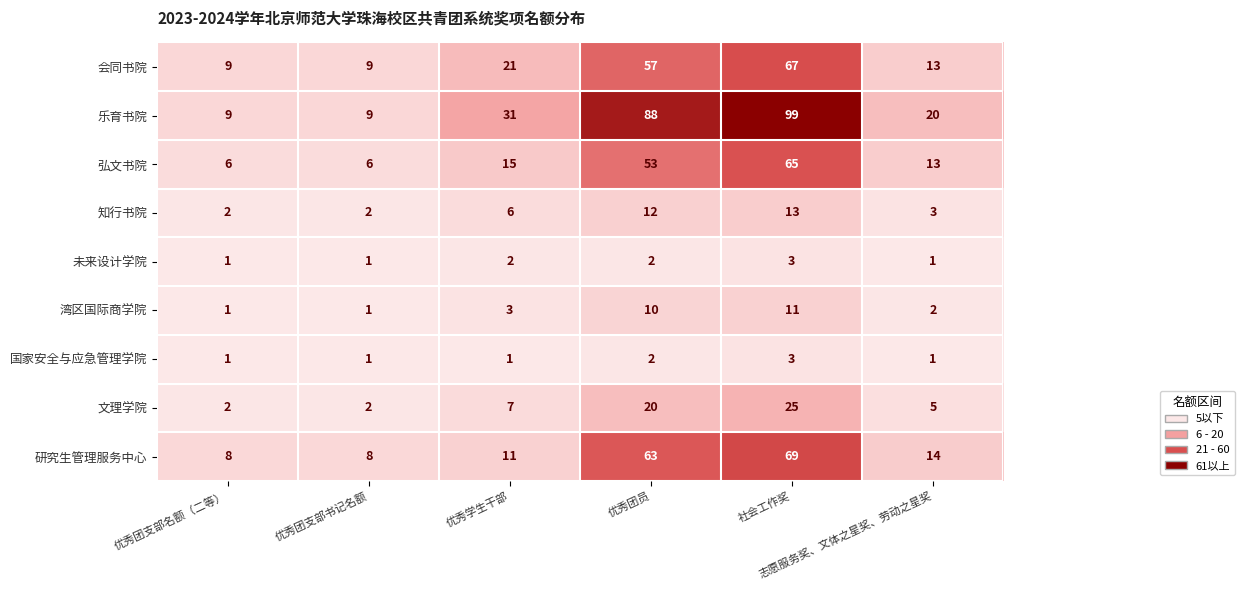

Which series has the widest spread of values?

乐育书院